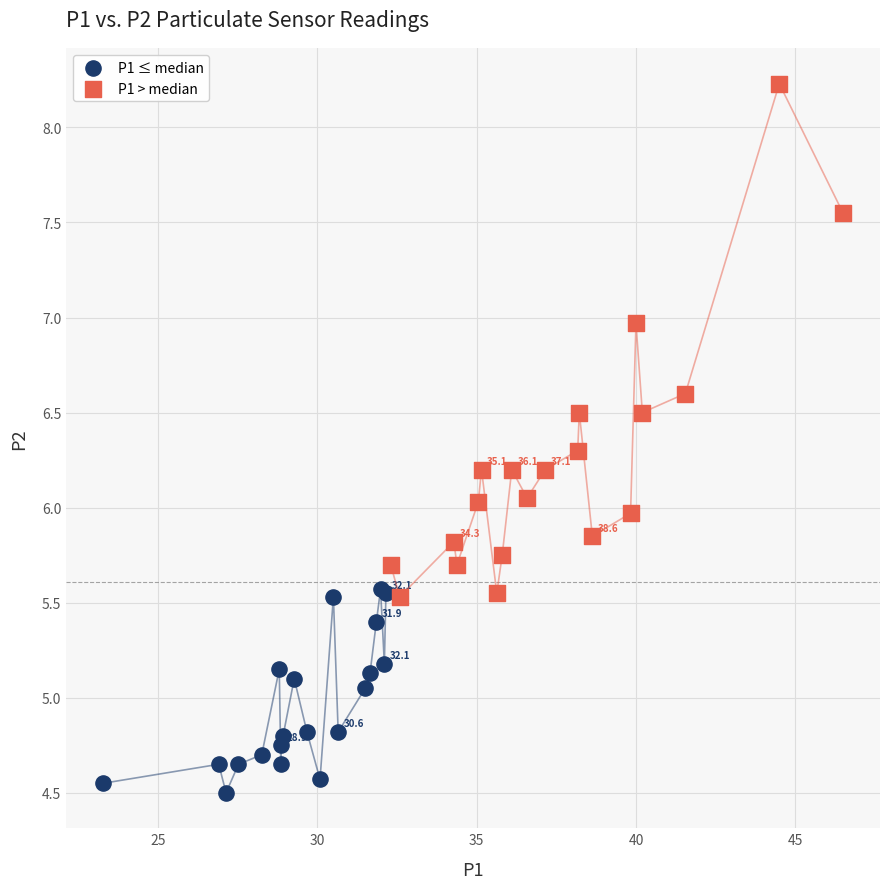

What are all the series names shown in the legend?

P1 ≤ median, P1 > median